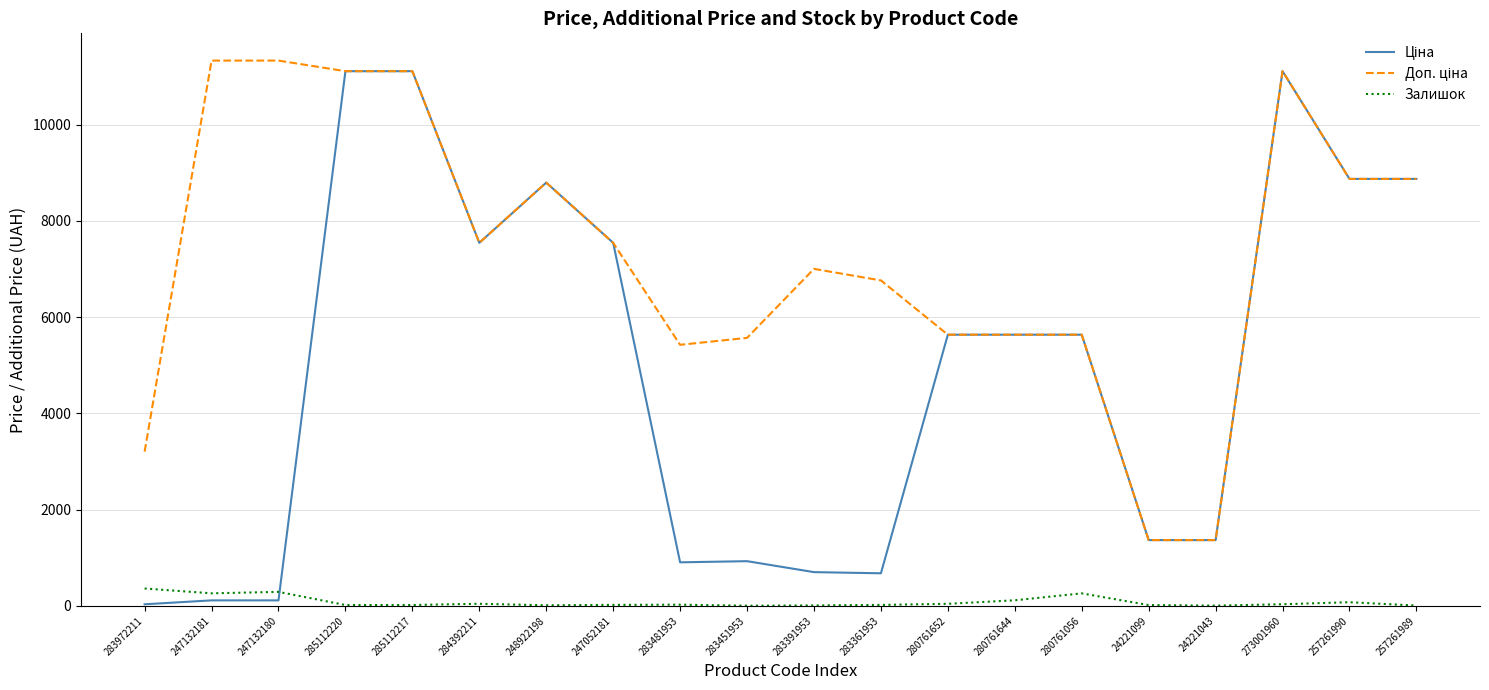

What is the greatest value displayed?

11334.0